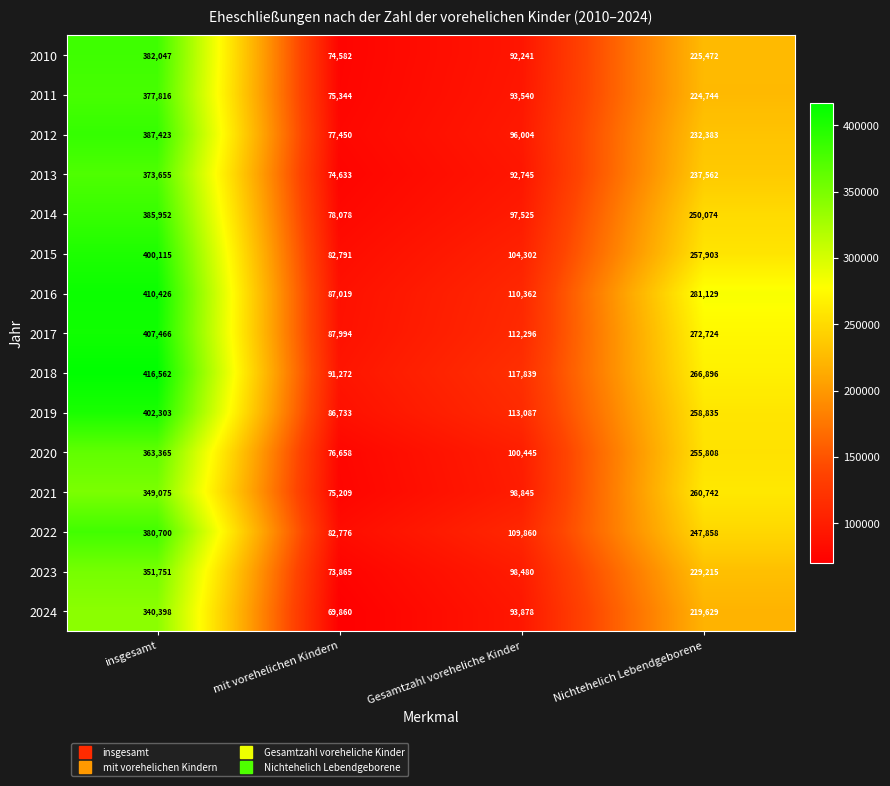

What is the difference between the maximum and minimum values in the 2018 series?

325290